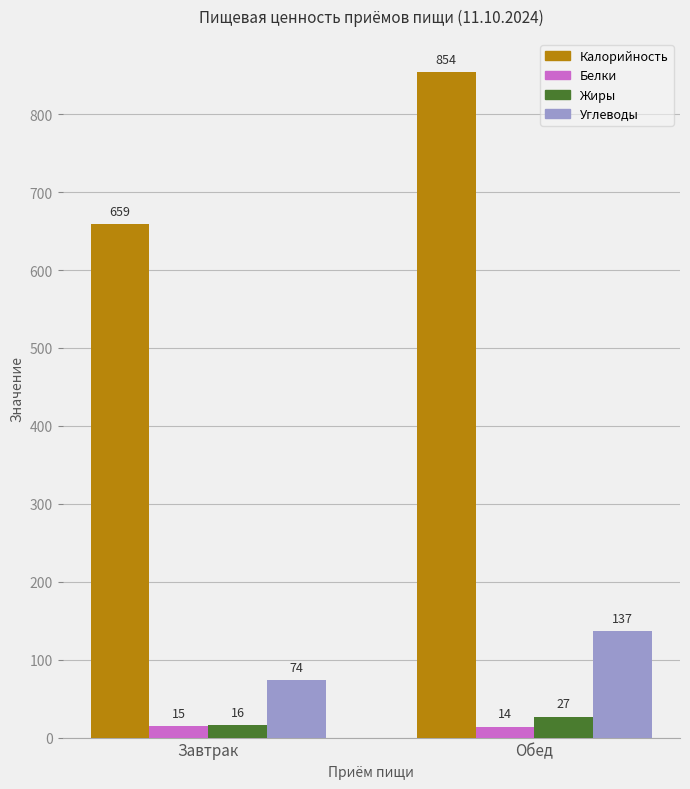

How many bars are there in total?

8